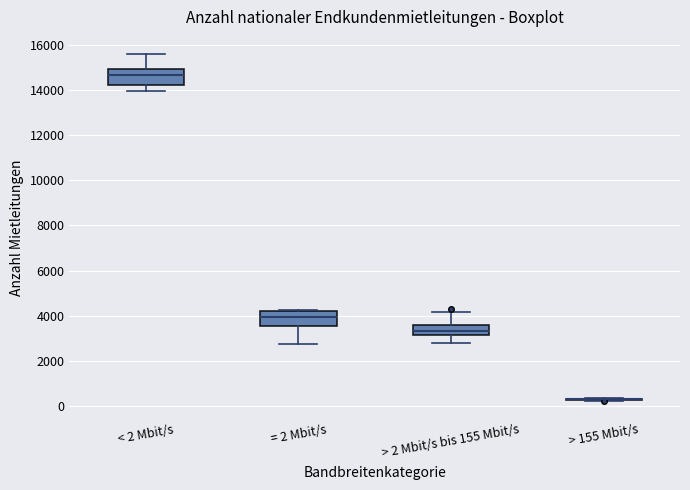

Reading left to right, transcribe this box plot: for each box, give where its median line is, the range the box spans, and where its two whiskers end, as read against the y-axis. The values are not printed on the chart, so give them approximately, as read against the axis.

< 2 Mbit/s: median 14600, box 14200 to 15000, whiskers 14000 to 15600
= 2 Mbit/s: median 4000, box 3600 to 4200, whiskers 2800 to 4200
> 2 Mbit/s bis 155 Mbit/s: median 3400, box 3200 to 3600, whiskers 2800 to 4200
> 155 Mbit/s: box collapsed to a line at 200, whiskers 200 to 400